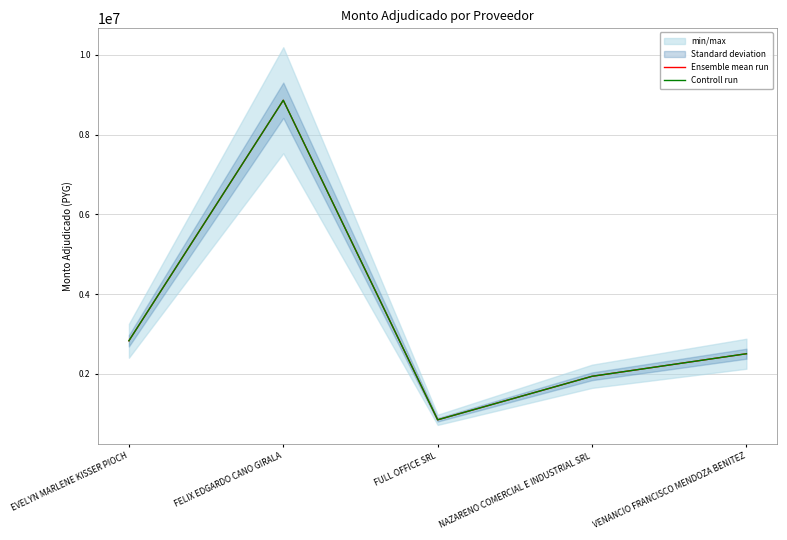

True or false: Ensemble mean run has more than 1 points higher than both neighbors.

False